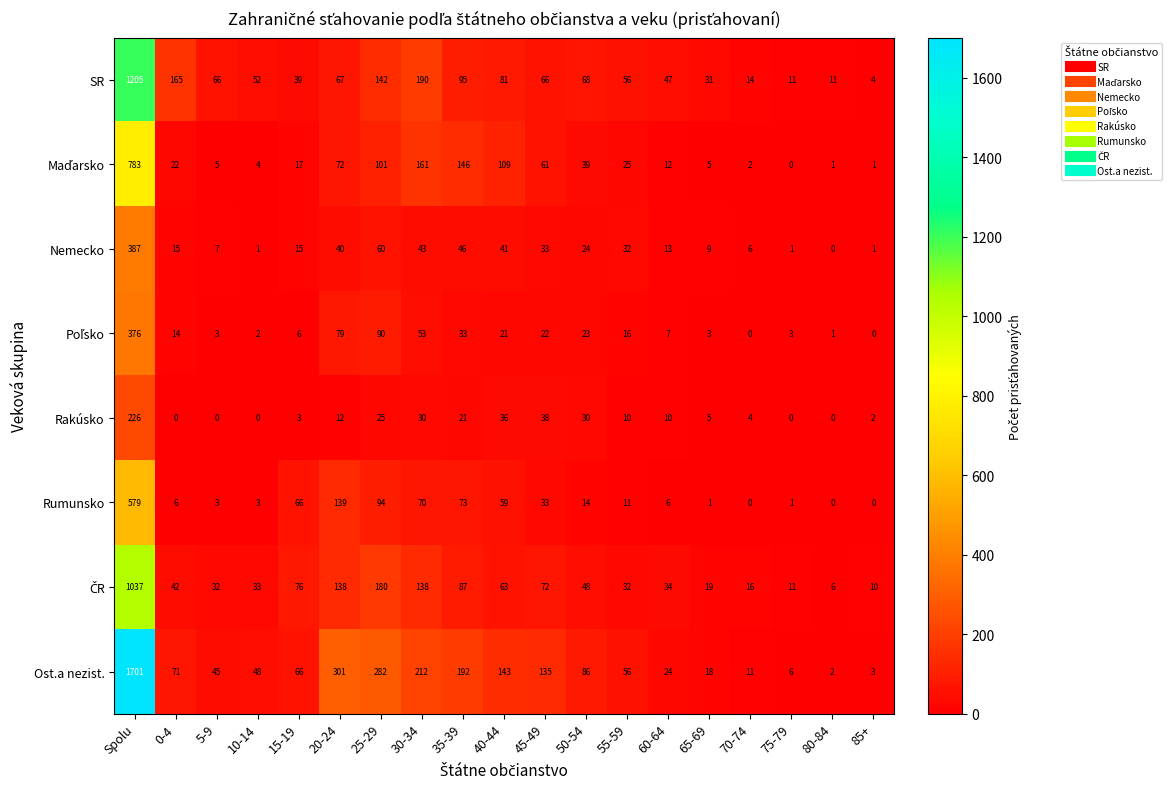

Which category has the highest value in the Ost.a nezist. series?

Spolu